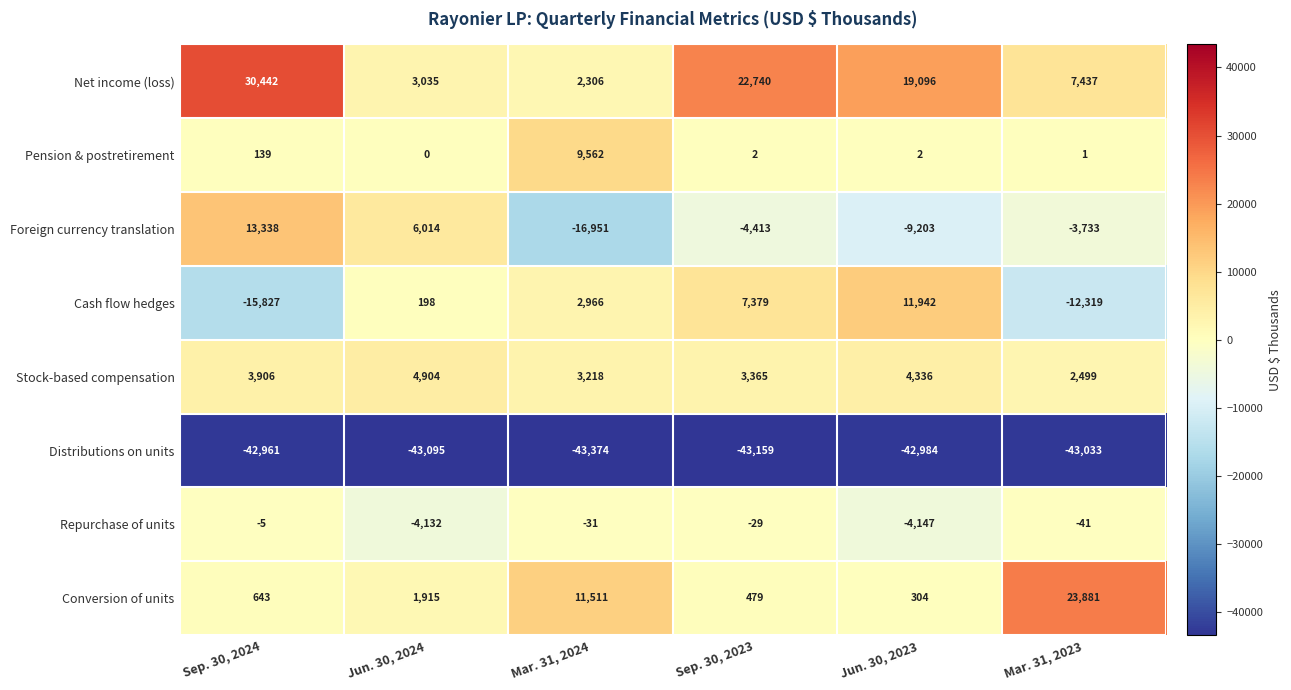

How many data points in Conversion of units are less than 1915?

3